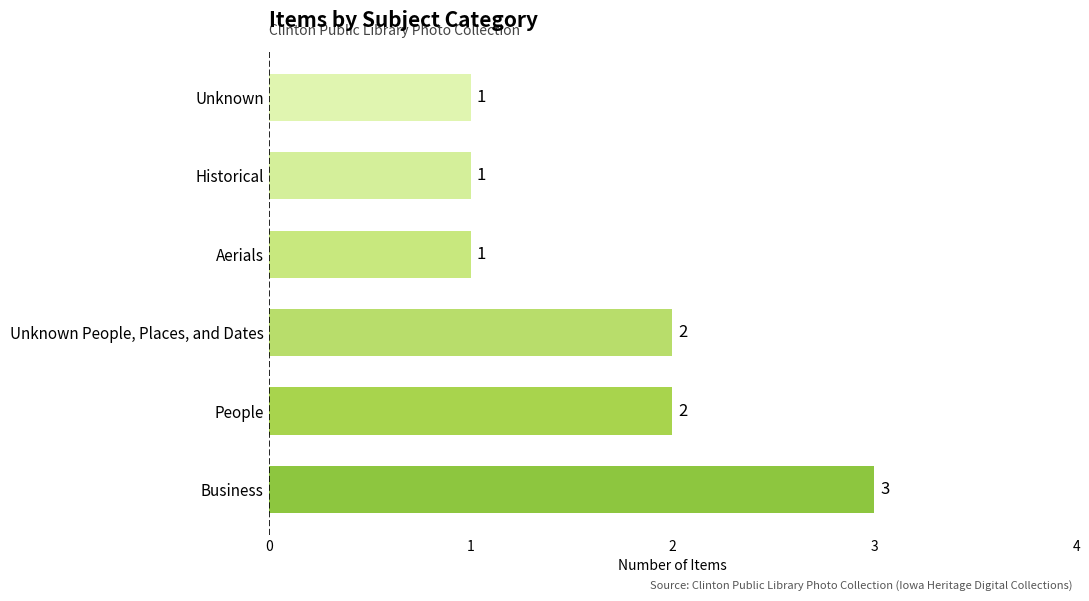

Are the bars horizontal?

Yes